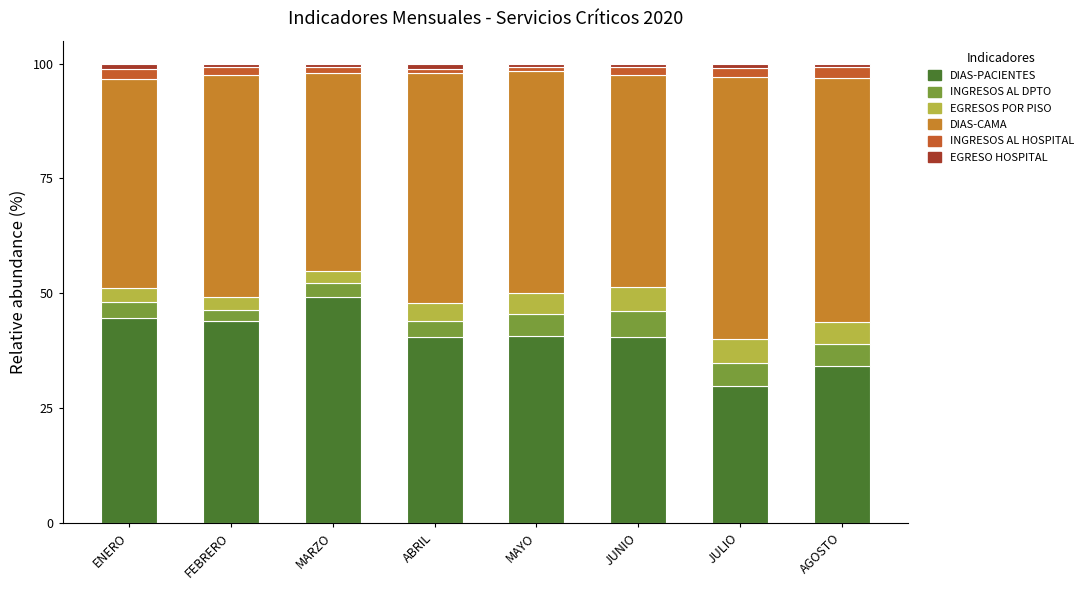

What is the approximate value of DIAS-CAMA at AGOSTO?

53.3